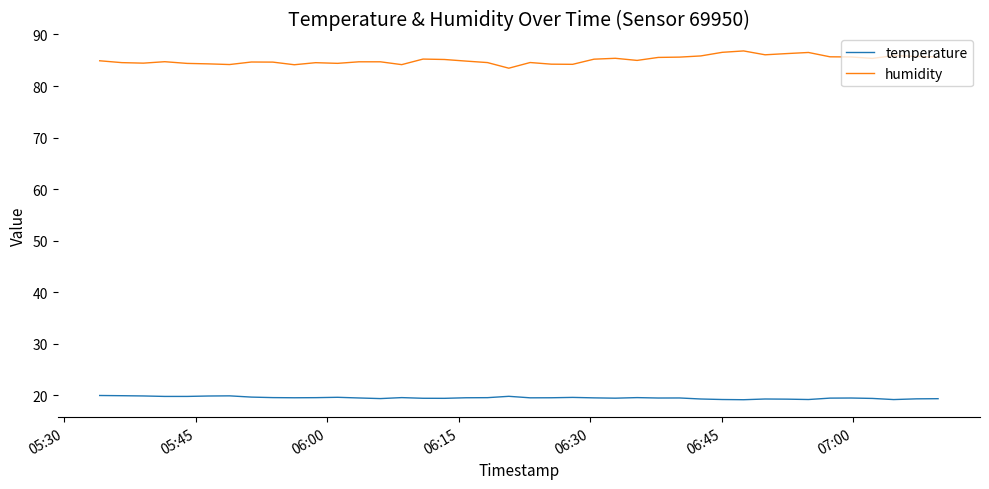

True or false: temperature has more than 2 interior local peaks.

True